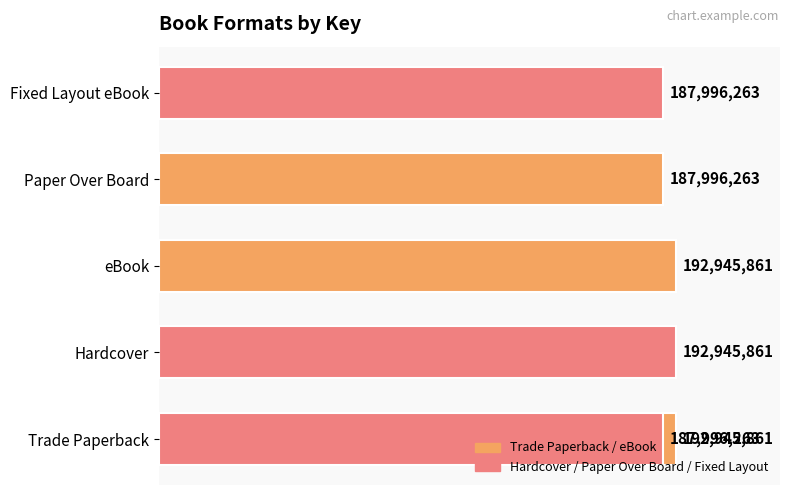

What is the smallest value displayed?

187996263